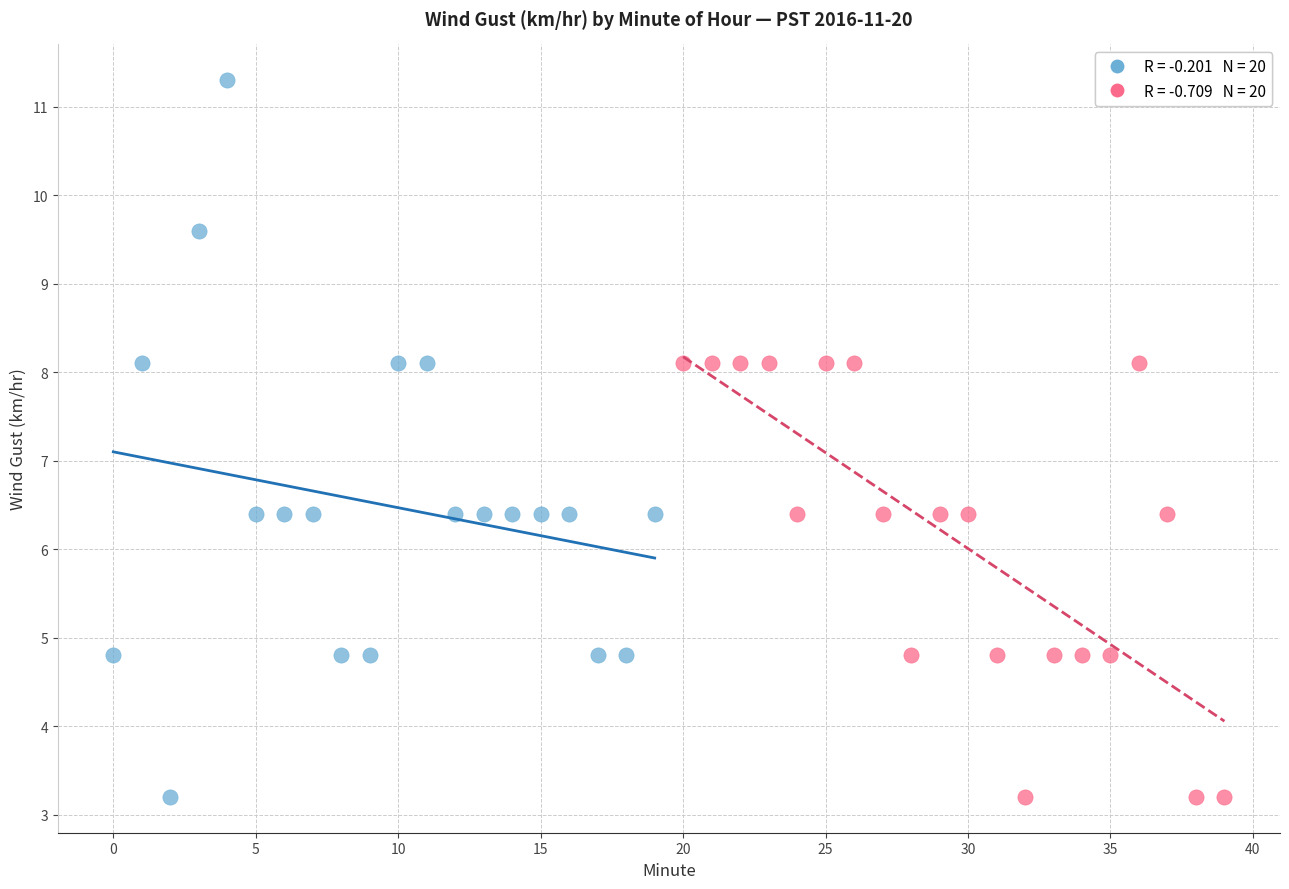

Which series has the widest spread of Y values?

Minute 0–19